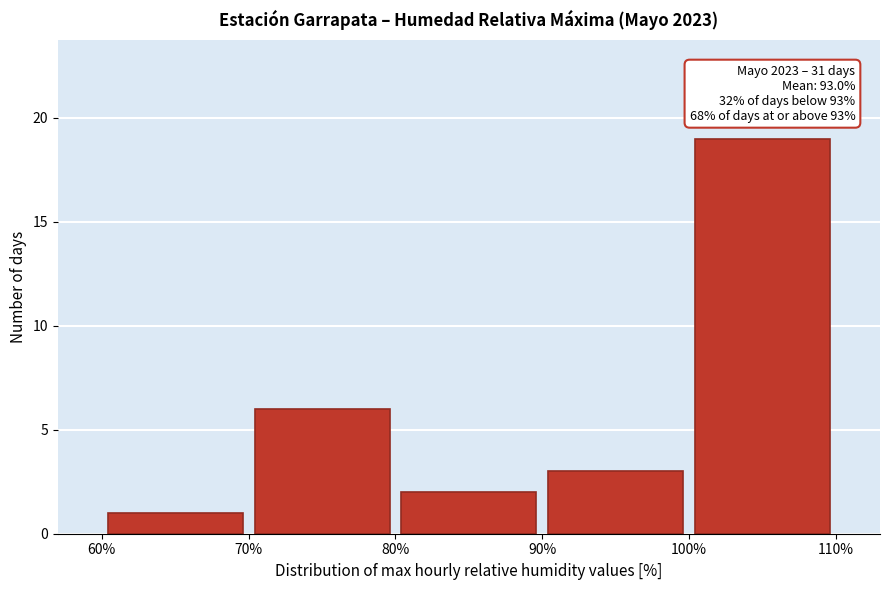

Which range on the x-axis has the tallest bar?

100% to 110%